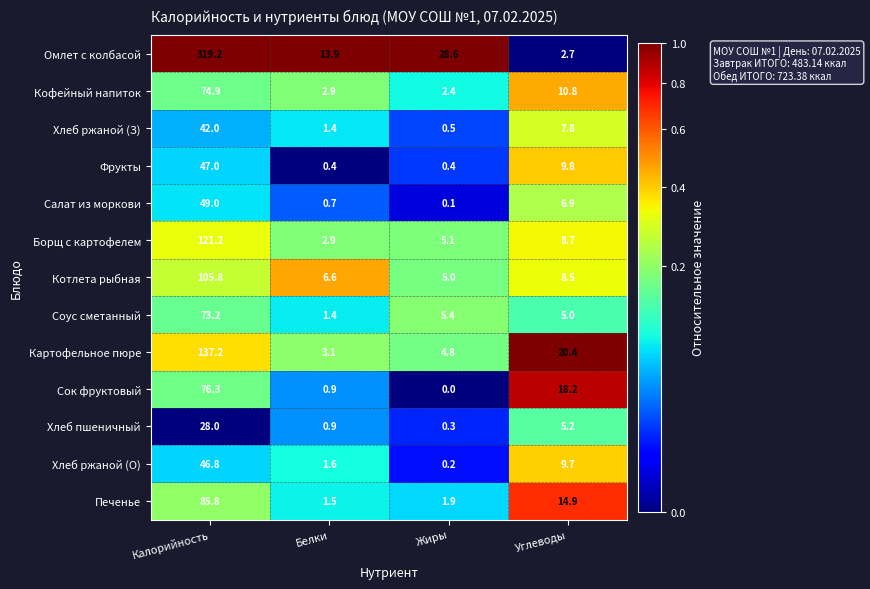

Between Калорийность and Белки, which series saw the biggest shift?

Омлет с колбасой